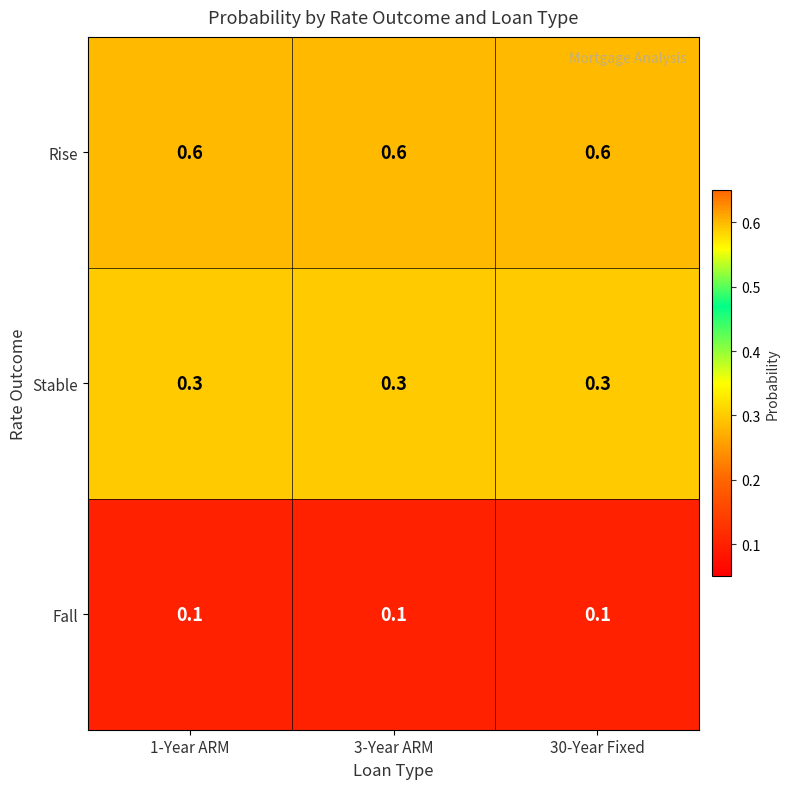

What is the approximate value of Stable at 3-Year ARM?

0.3